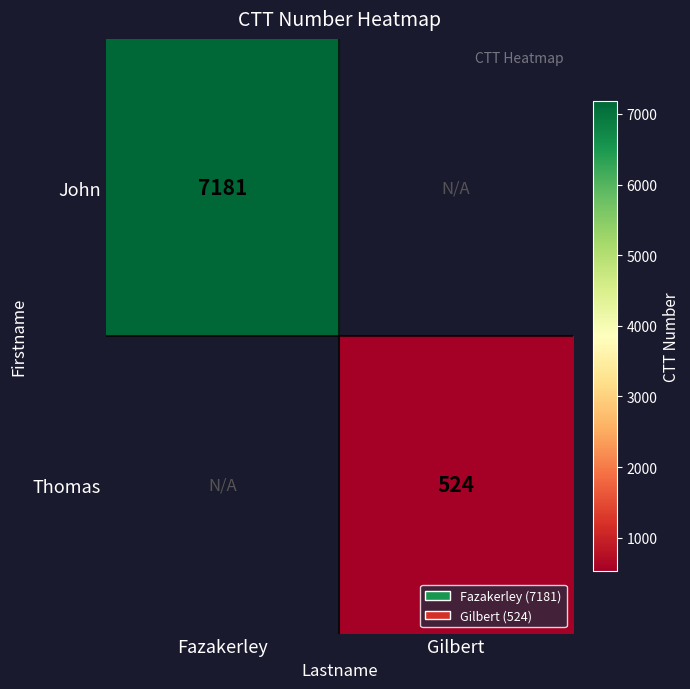

Between Gilbert and Fazakerley, which is larger?

Fazakerley